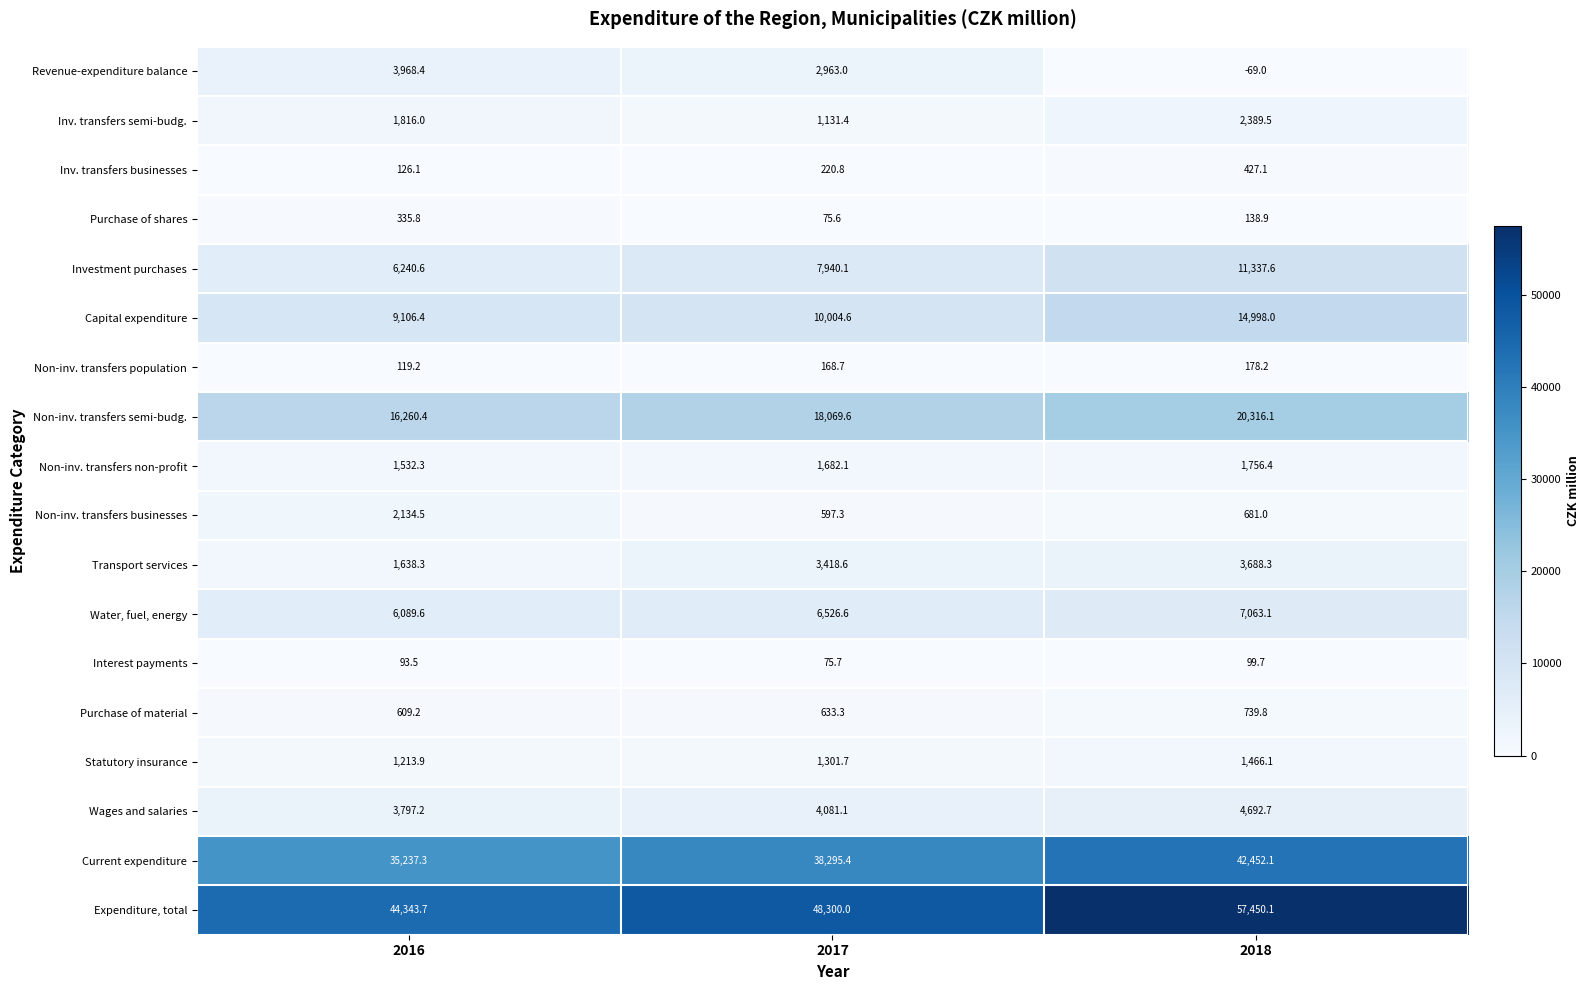

What is the sum of all Non-inv. transfers population values?

466.1